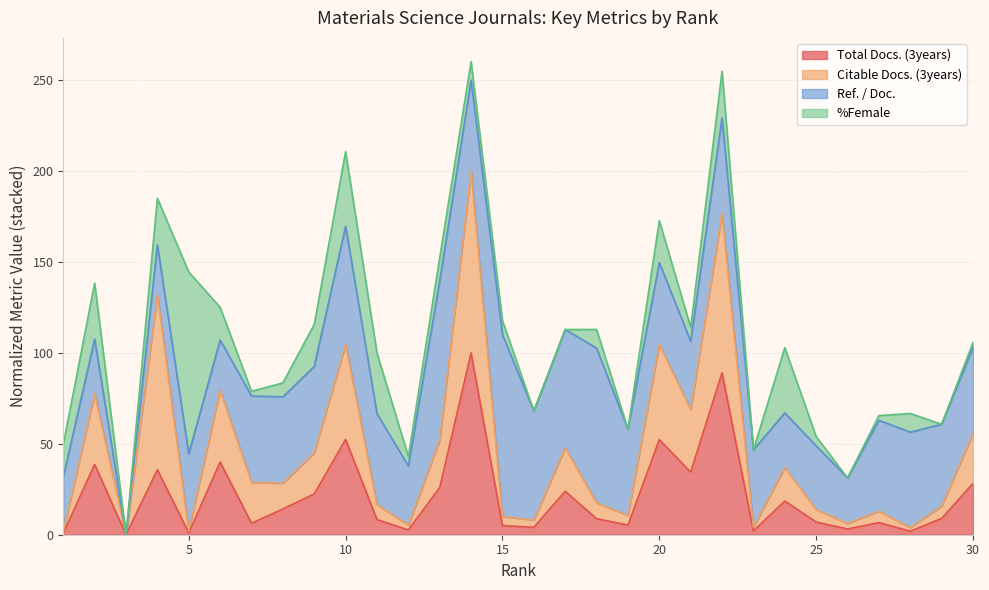

What is the value of the Total Docs. (3years) point at the 18th from the left?

8.8